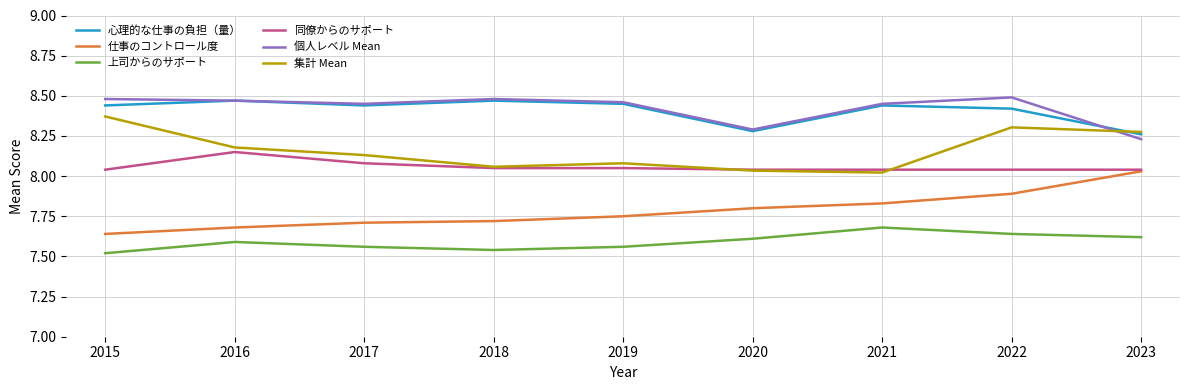

True or false: 上司からのサポート has a value of 11.1 at 2016.

False